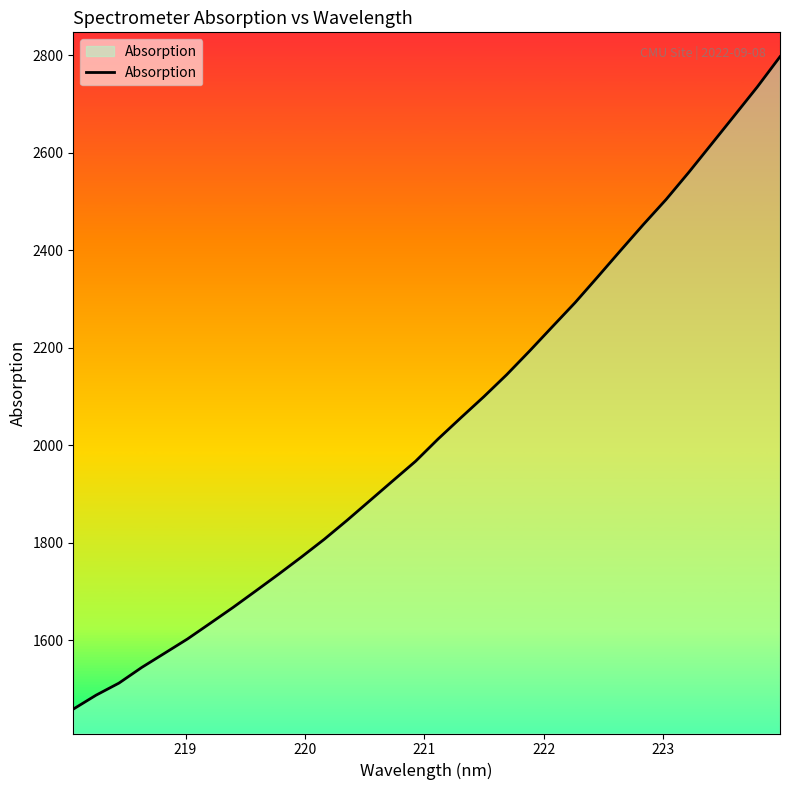

Count the number of values greater than 2012.

16